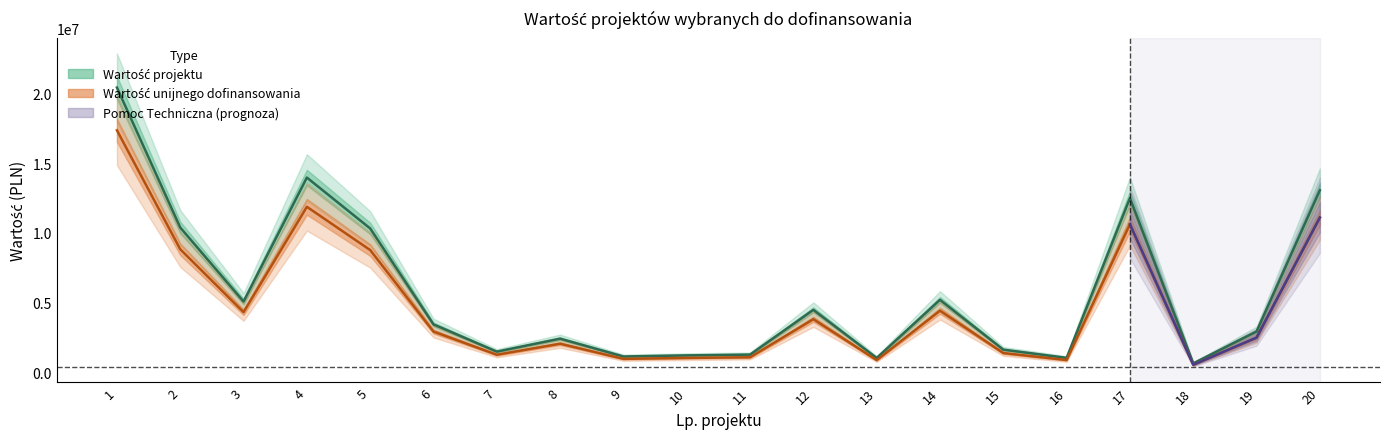

Does the chart display data point markers on the line(s)?

No